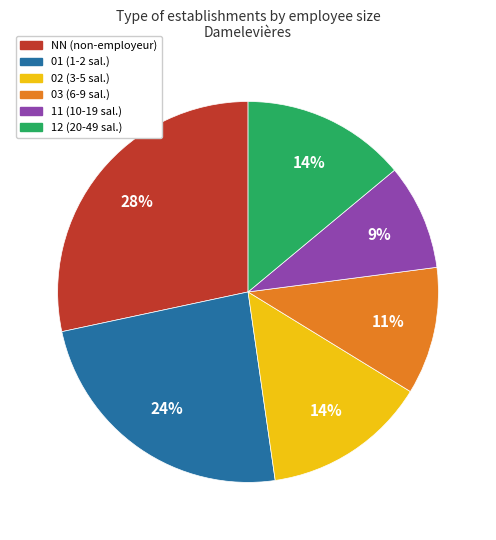

To the nearest percent, what portion does 12 represent?

14%